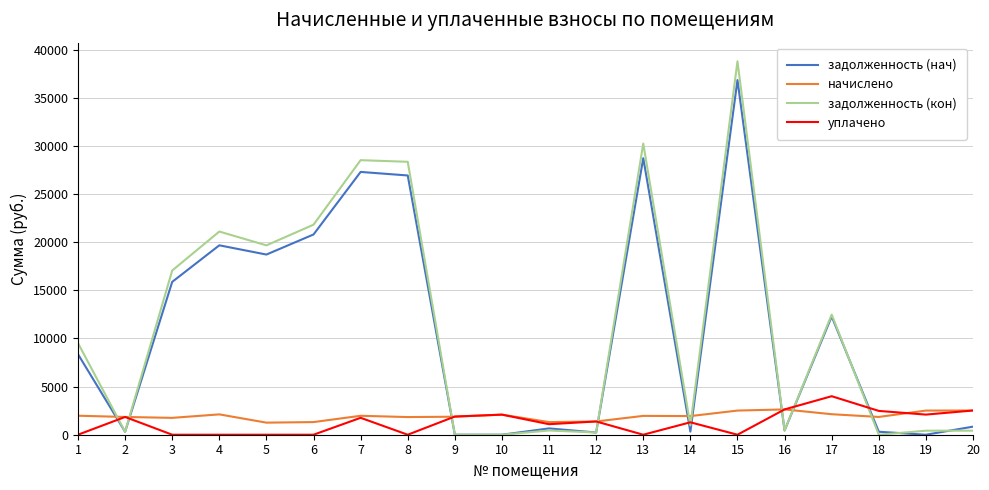

What is the sum of the начислено values at 5 and 3?

3005.8